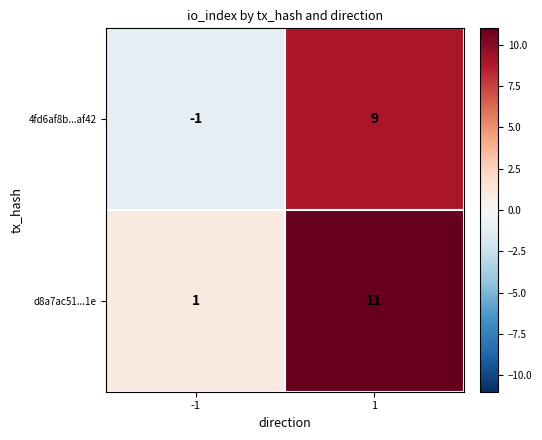

Reading left to right, what are all the values shown in this chart?

4fd6af8b...af42: -1=-1	1=9
d8a7ac51...1e: -1=1	1=11